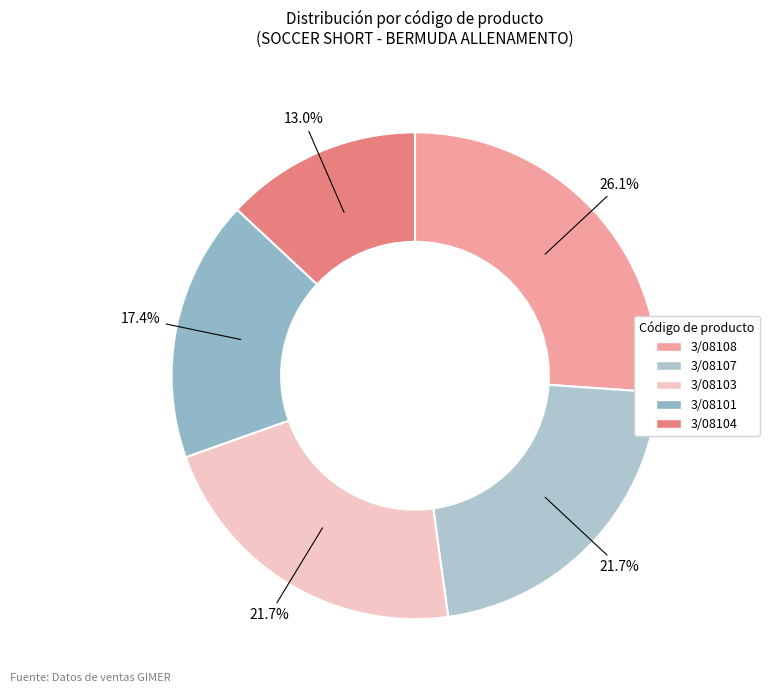

Which category has the smallest portion of the pie?

3/08104